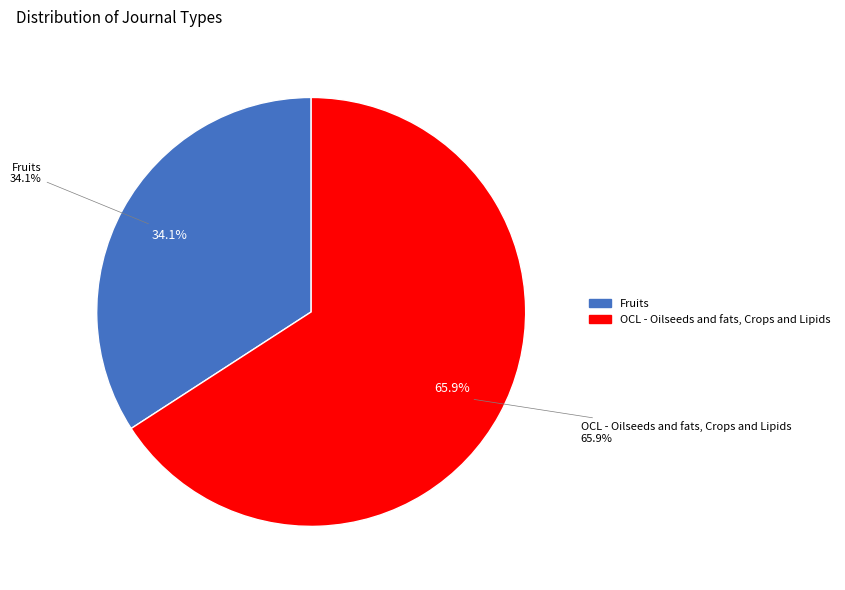

Is there a majority slice in this chart?

Yes